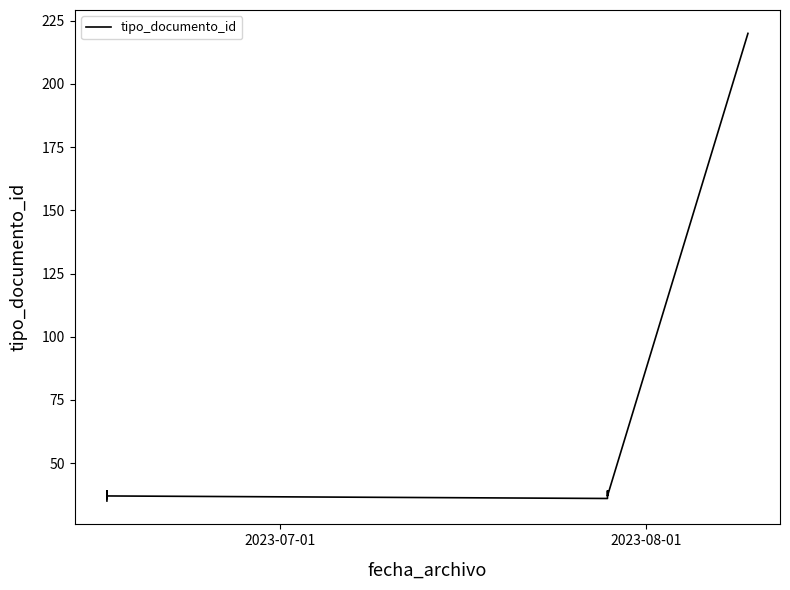

Reading left to right, transcribe all the data shown in this chart.

35	38	36	39	37	36	39	37	220	220